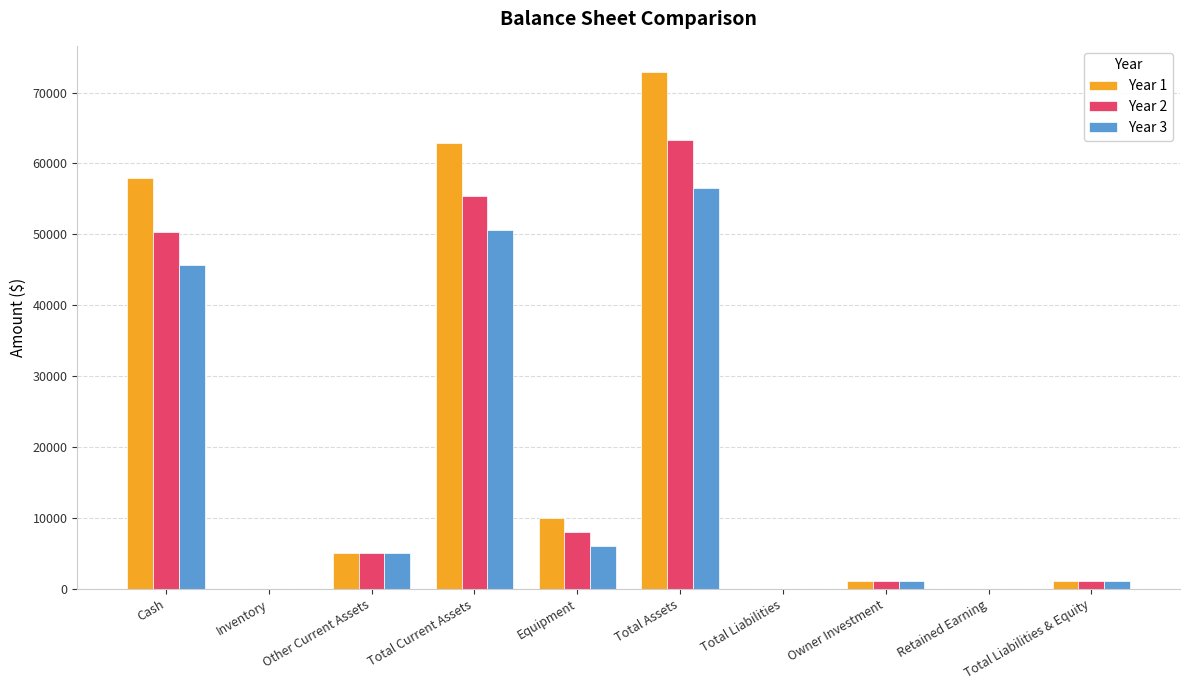

Where is Year 1 nearest to the value 36475?

Cash